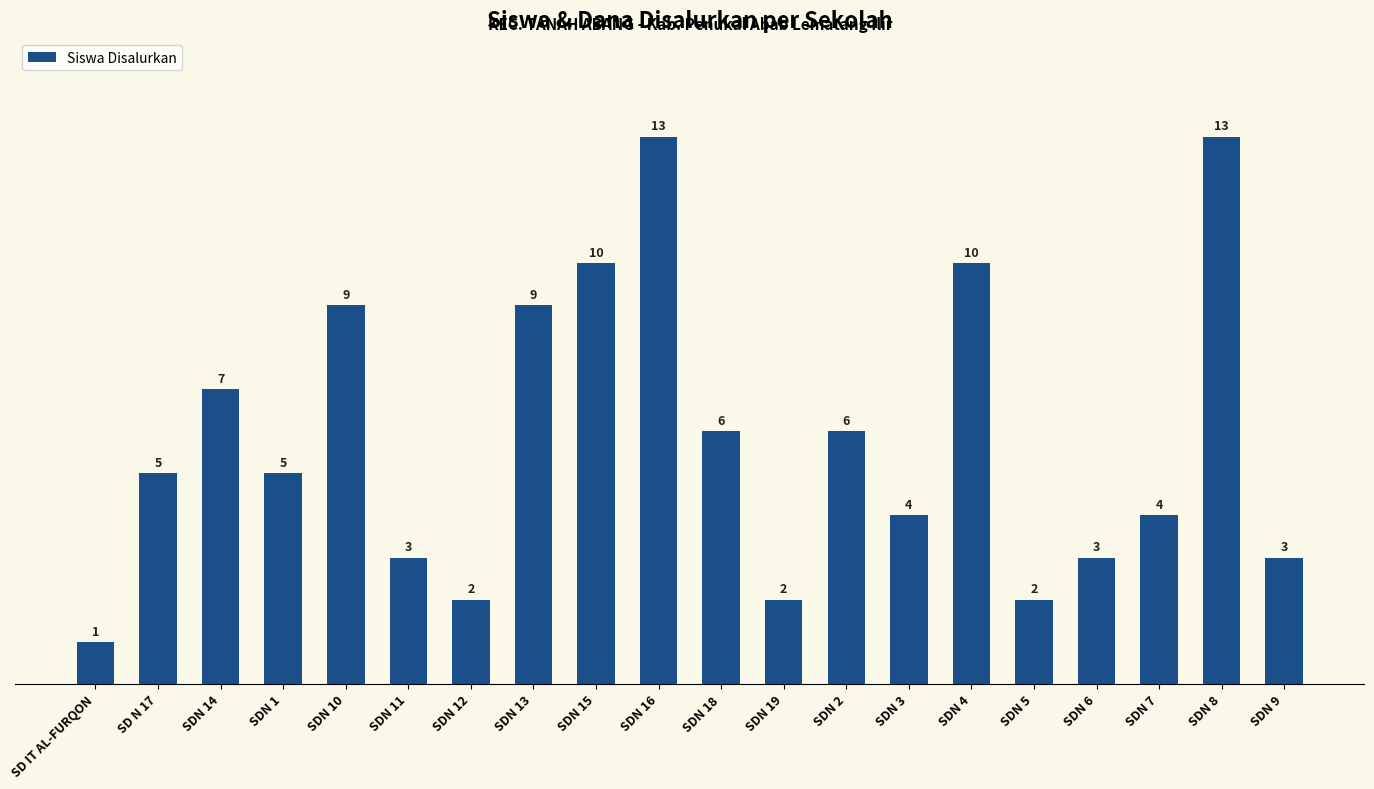

What is the smallest value displayed?

1